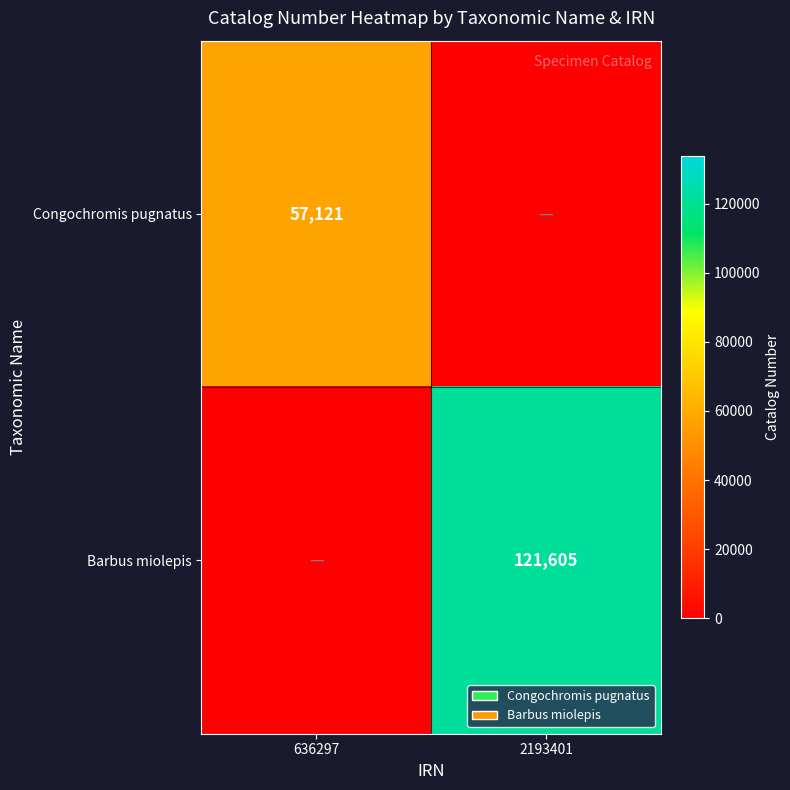

True or false: Barbus miolepis has a value of 196437 at 2193401.

False